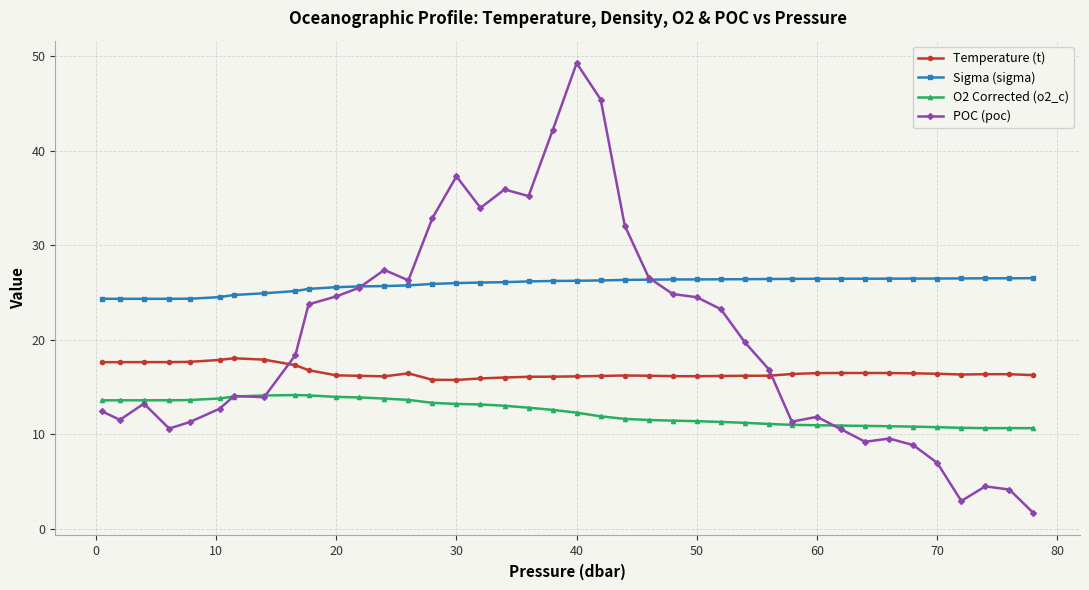

Does the chart display data point markers on the line(s)?

Yes